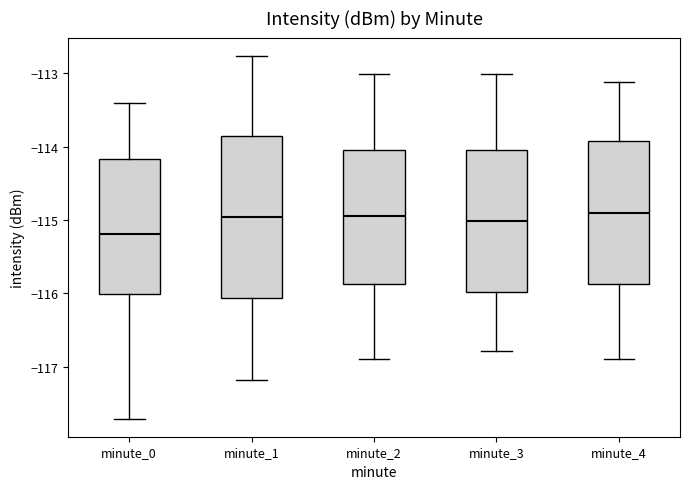

Which box has the lowest median line?

minute_0